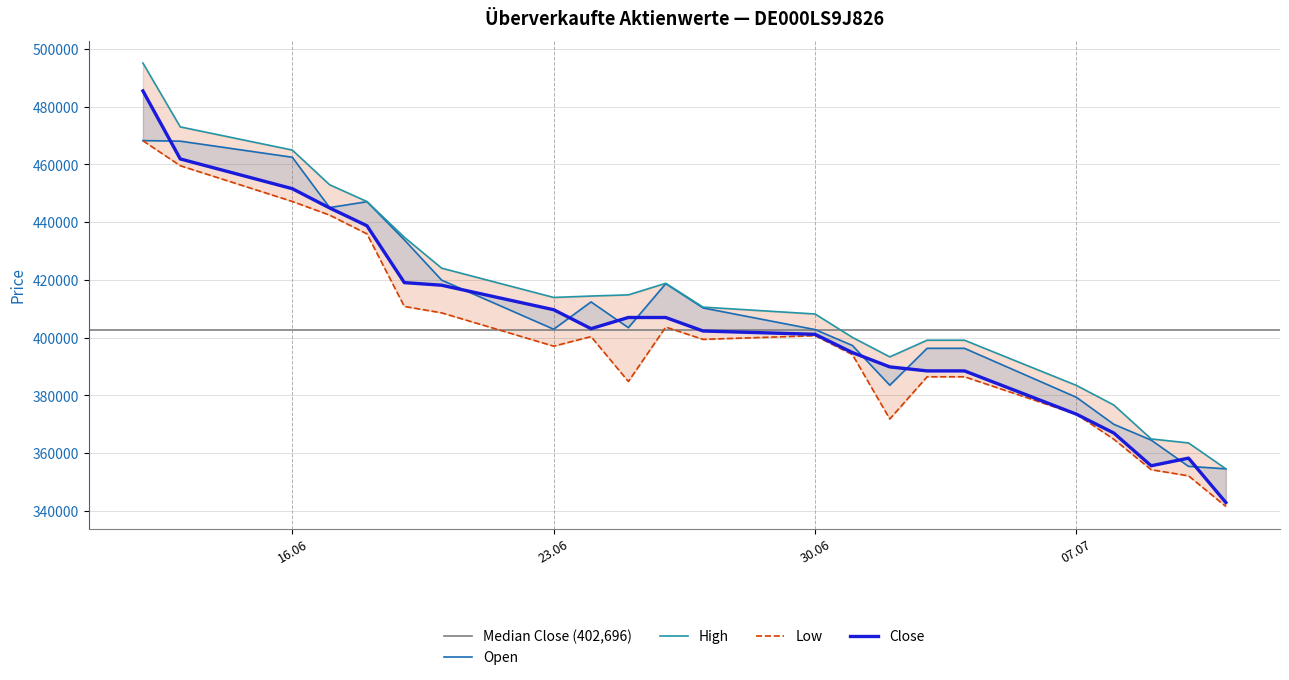

True or false: Low and High intersect in this chart.

False